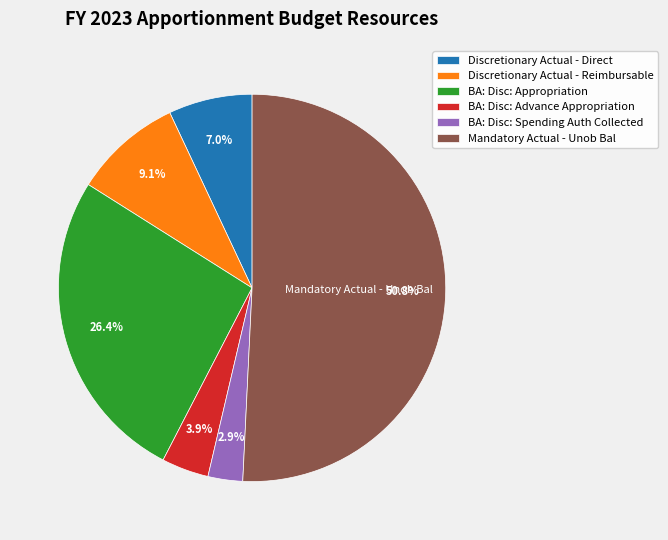

Is there any slice that represents more than half of the pie?

Yes